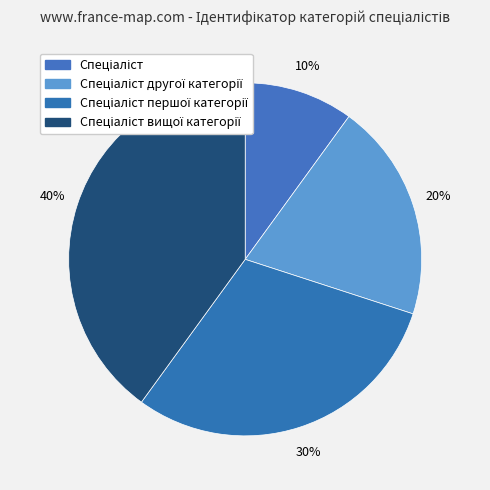

How many segments does this pie chart have?

4